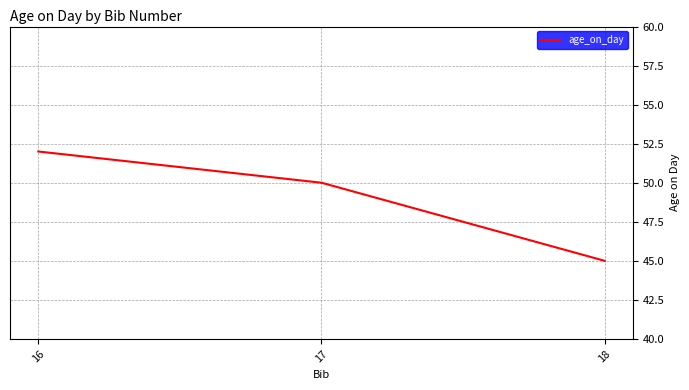

What is the maximum value shown in the chart?

52